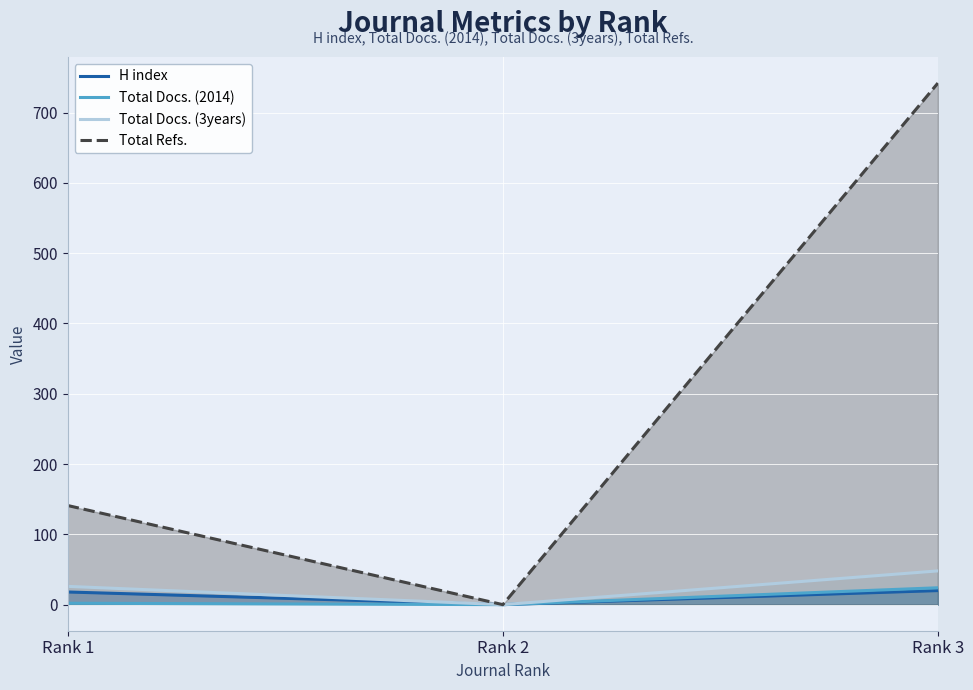

At which label does H index reach its minimum?

Rank 2